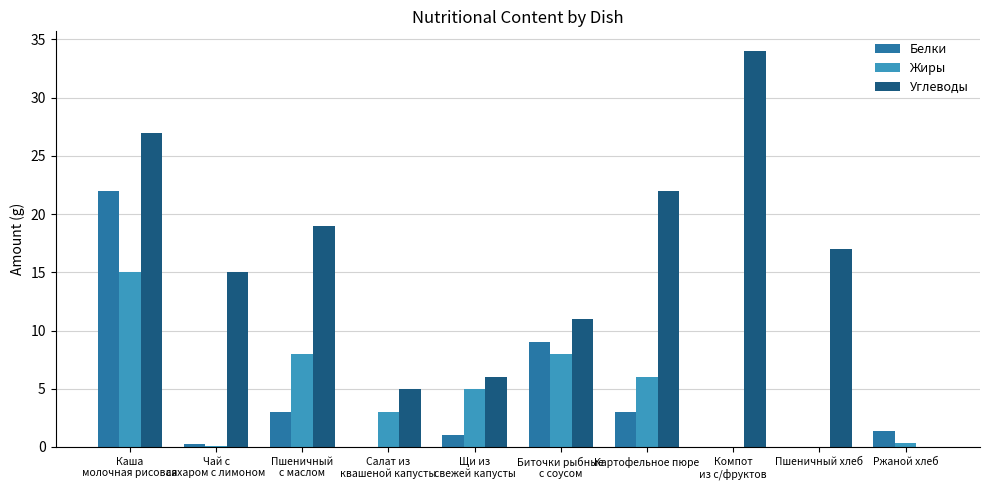

Where does the Углеводы series first go above 17?

Каша
молочная рисовая